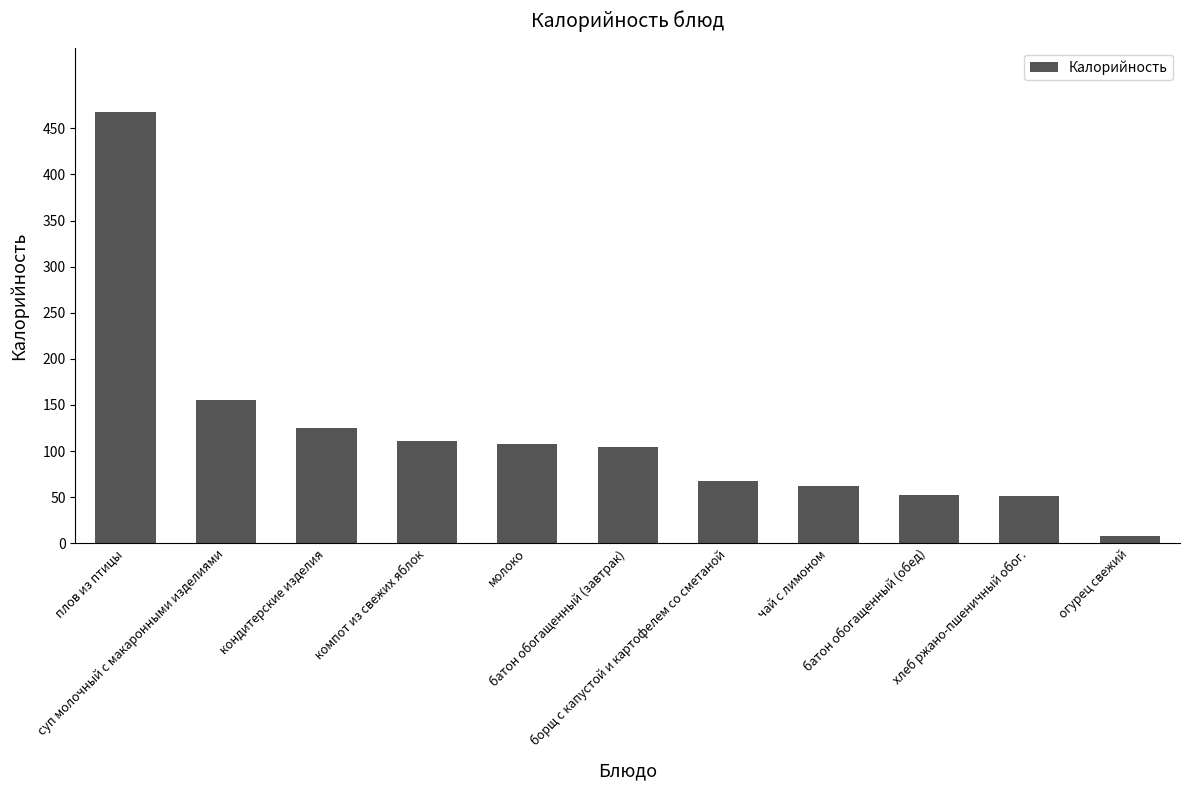

What is the sum of the values at борщ с капустой и картофелем со сметаной and чай с лимоном?

128.8